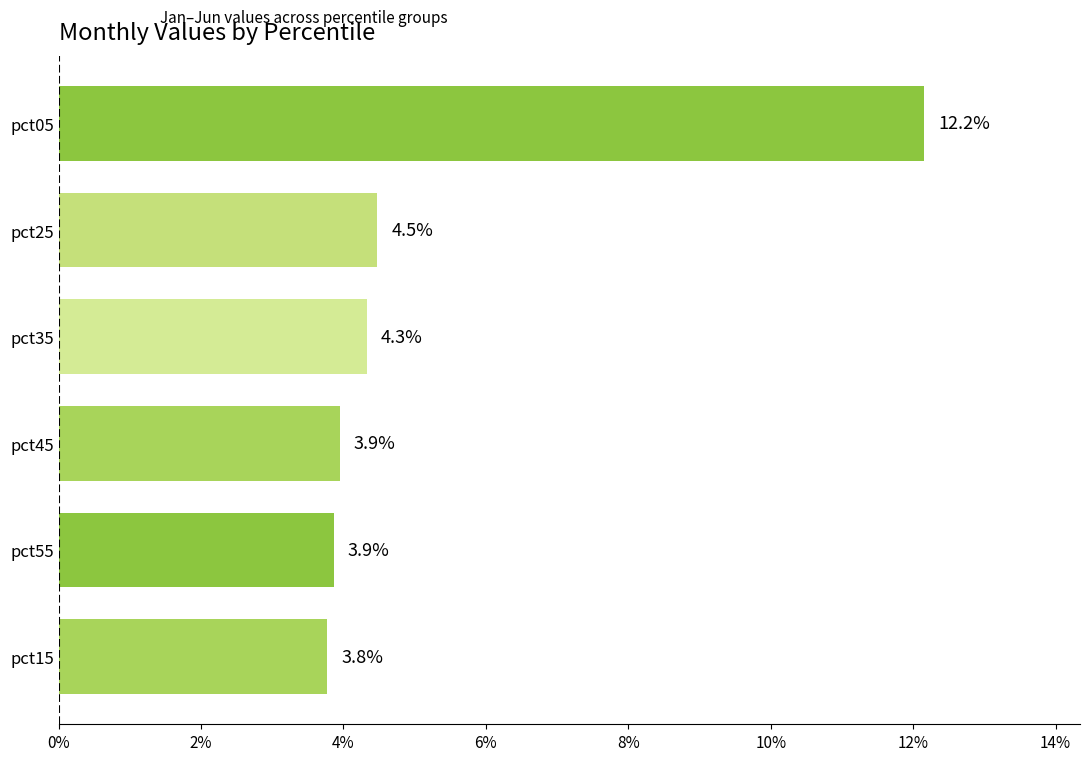

Does the chart contain stacked bars?

No